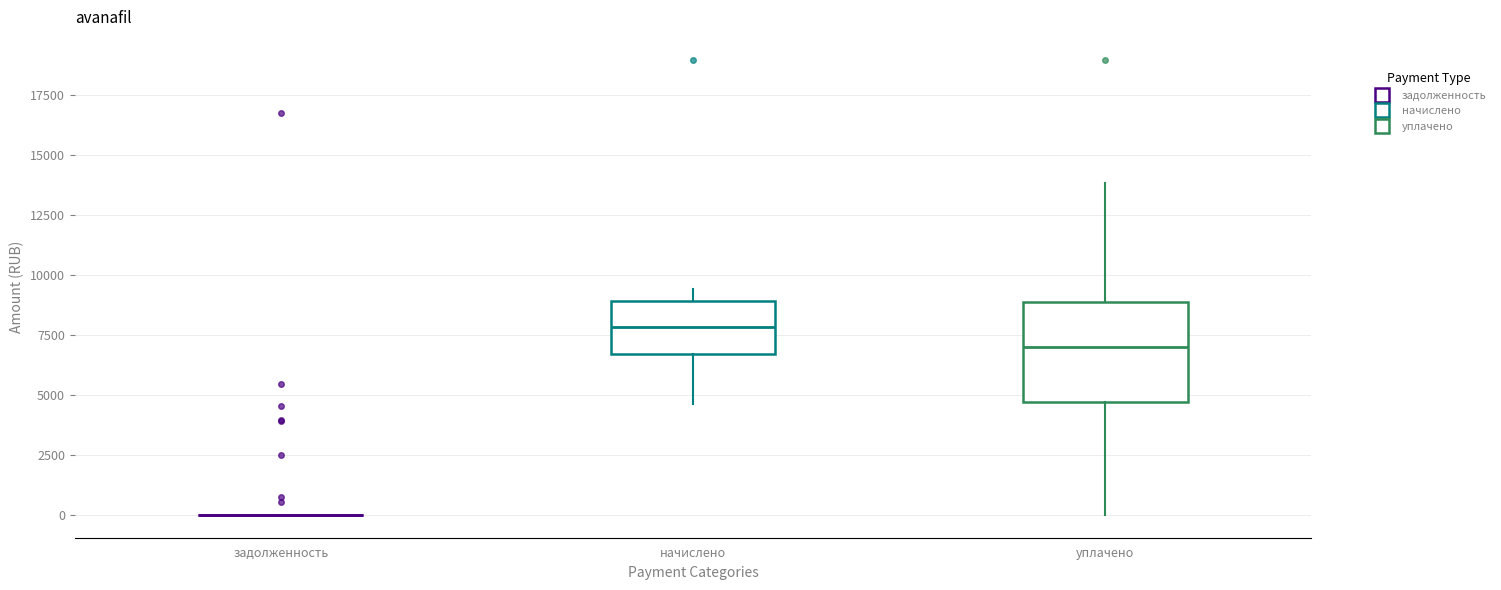

Reading left to right, read every box against the y-axis: the position of its median line, the range the box covers, and the ends of its whiskers. The values are not printed on the chart, so give them approximately, as read against the axis.

задолженность: box collapsed to a line at 0, whiskers 0 to 0
начислено: median 8000, box 6500 to 9000, whiskers 4500 to 9500
уплачено: median 7000, box 4500 to 9000, whiskers 0 to 14000